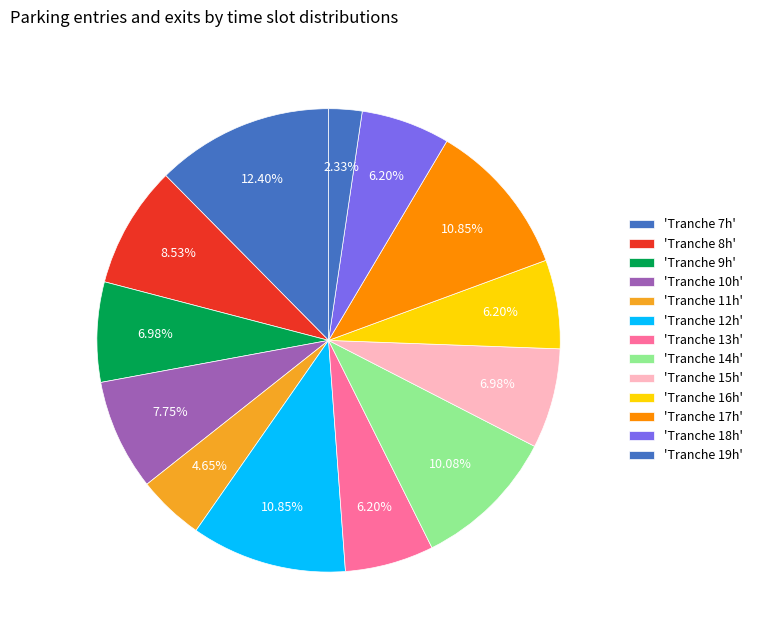

How many slices are in this pie chart?

13